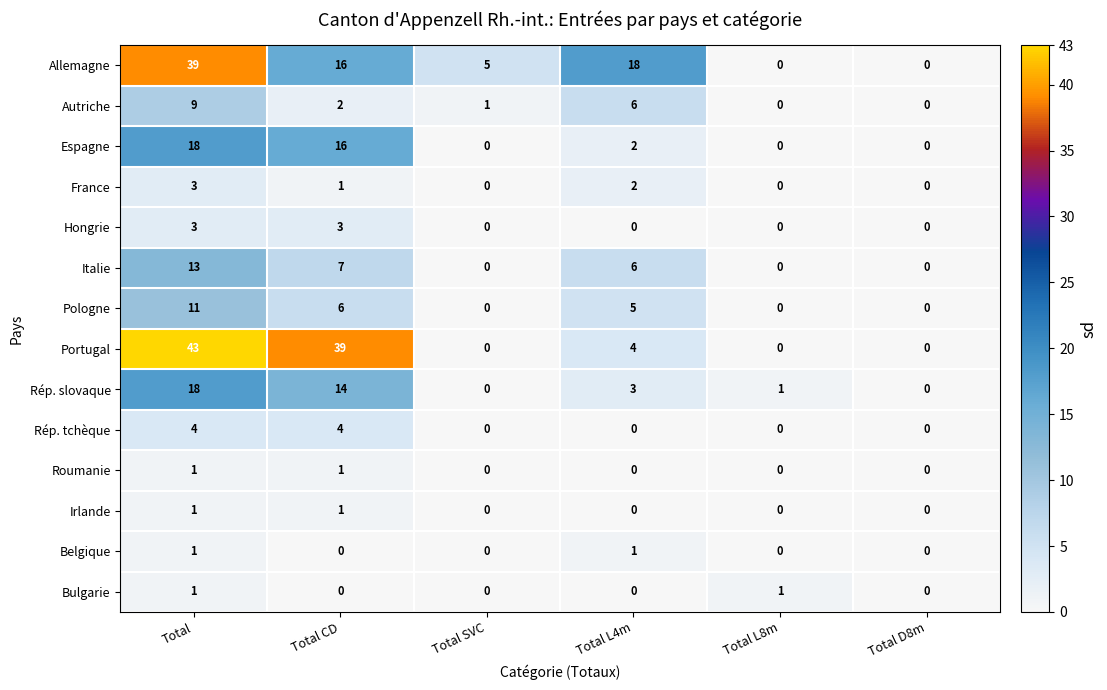

How many Rép. tchèque values are between 0 and 4?

6